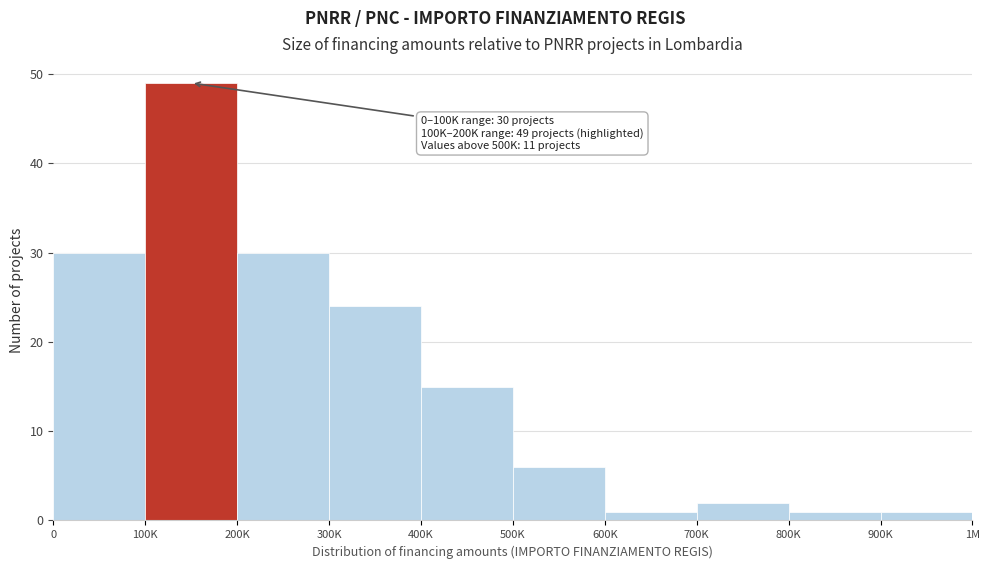

Reading left to right, extract all data points from this chart.

0=30	100K=49	200K=30	300K=24	400K=15	500K=6	600K=1	700K=2	800K=1	900K=1